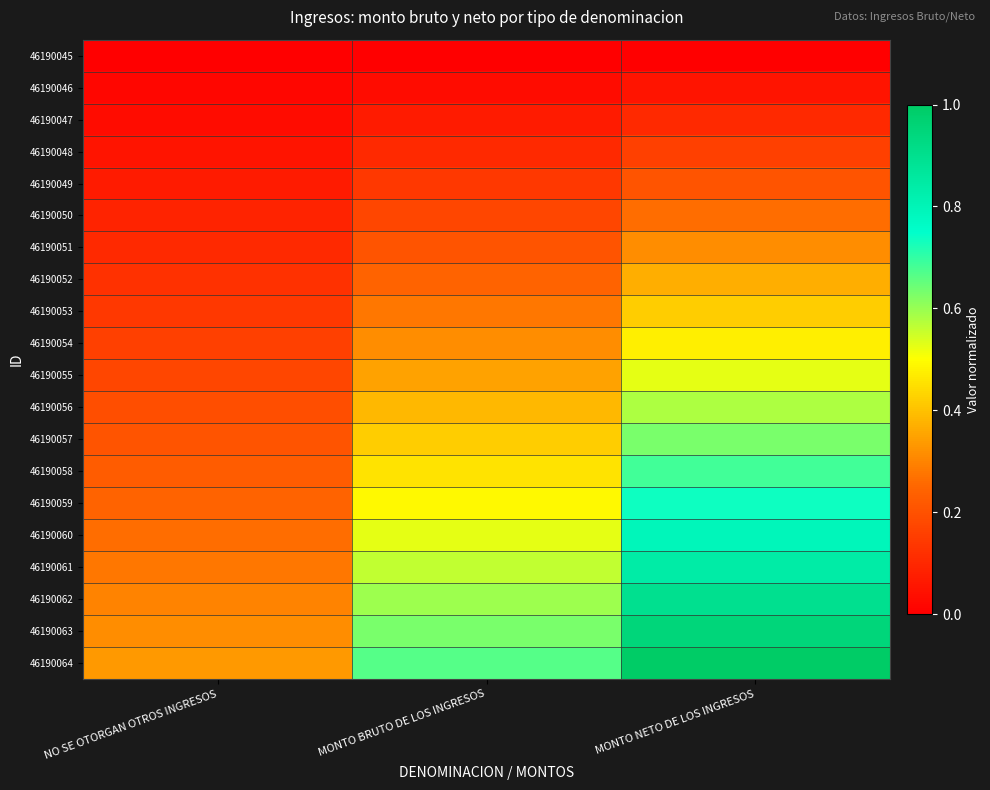

What is the spread (max minus min) of values at MONTO BRUTO DE LOS INGRESOS?

0.7